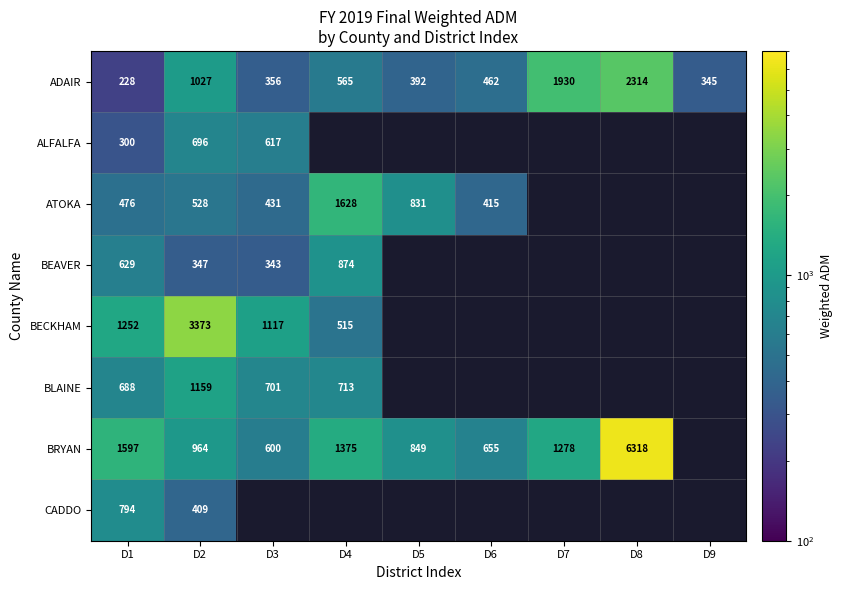

The ADAIR series shows 370.2 at D2. True or false?

False